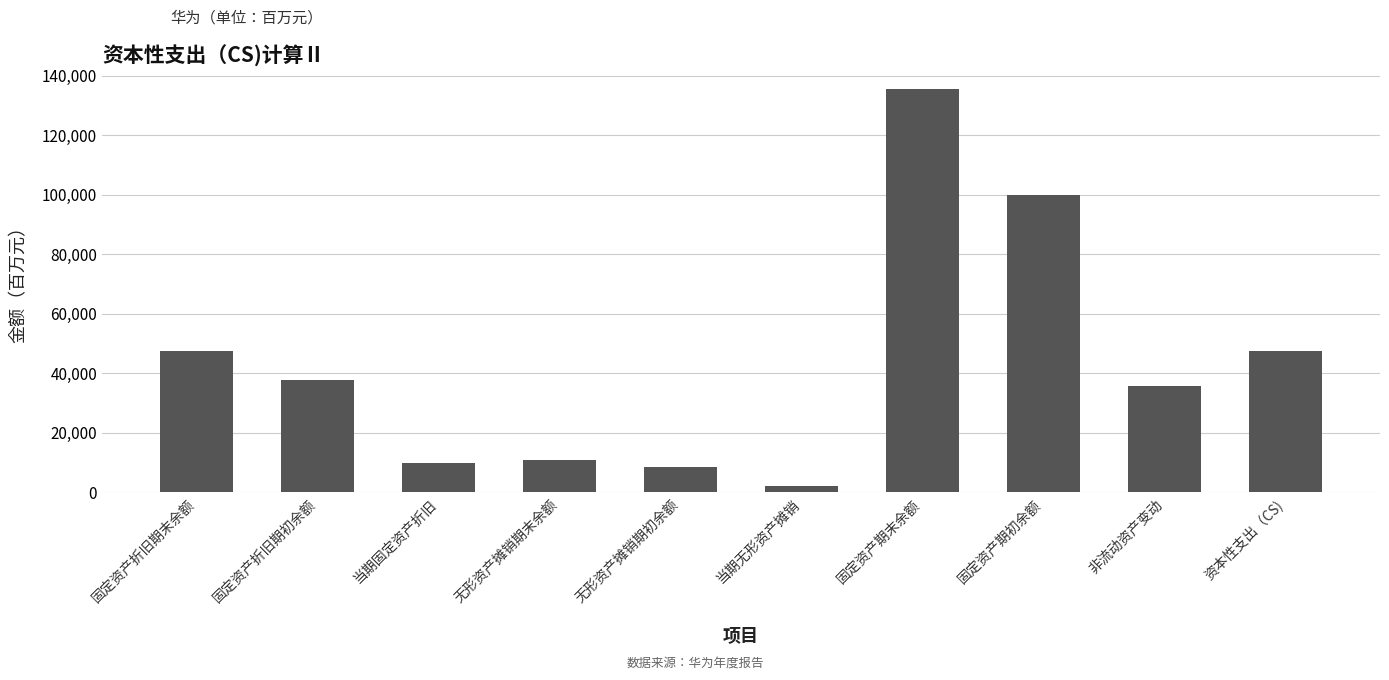

At which category does the chart reach its minimum across all series?

当期无形资产摊销